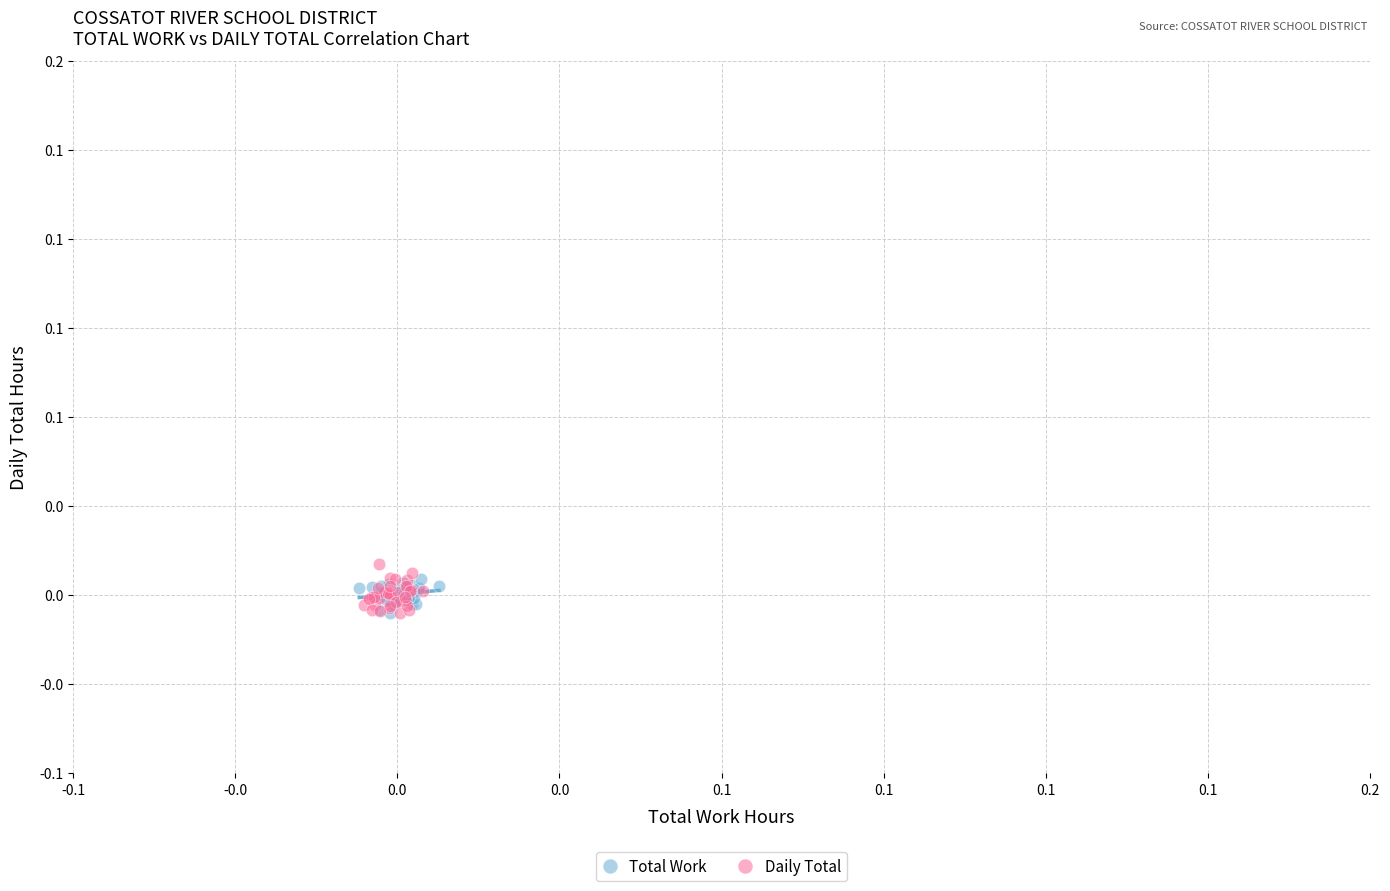

Which series has the largest Y range (max minus min)?

Daily Total